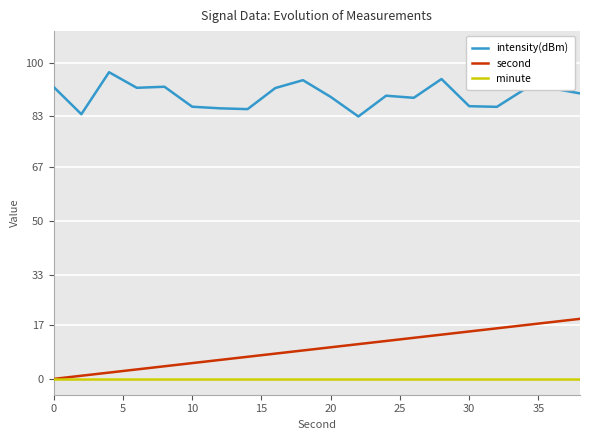

Count the number of data series in this chart.

3